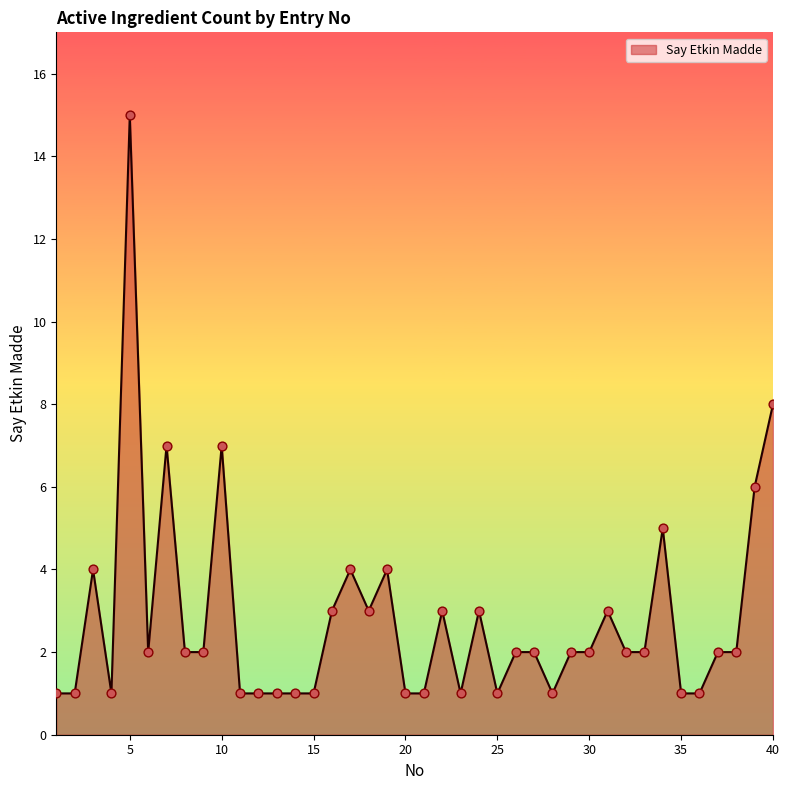

What is the difference between the maximum and minimum values?

14